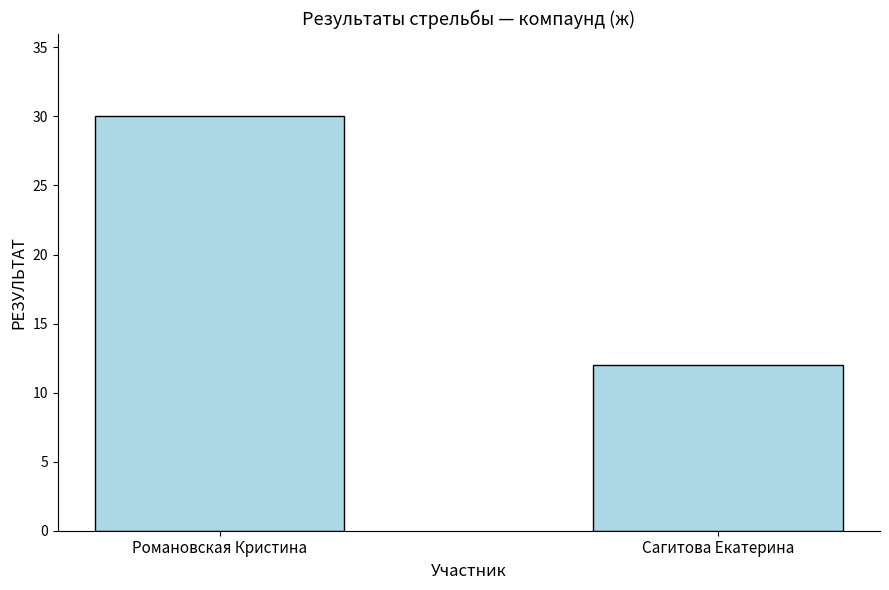

List the labels in order of value, smallest first.

Сагитова Екатерина, Романовская Кристина